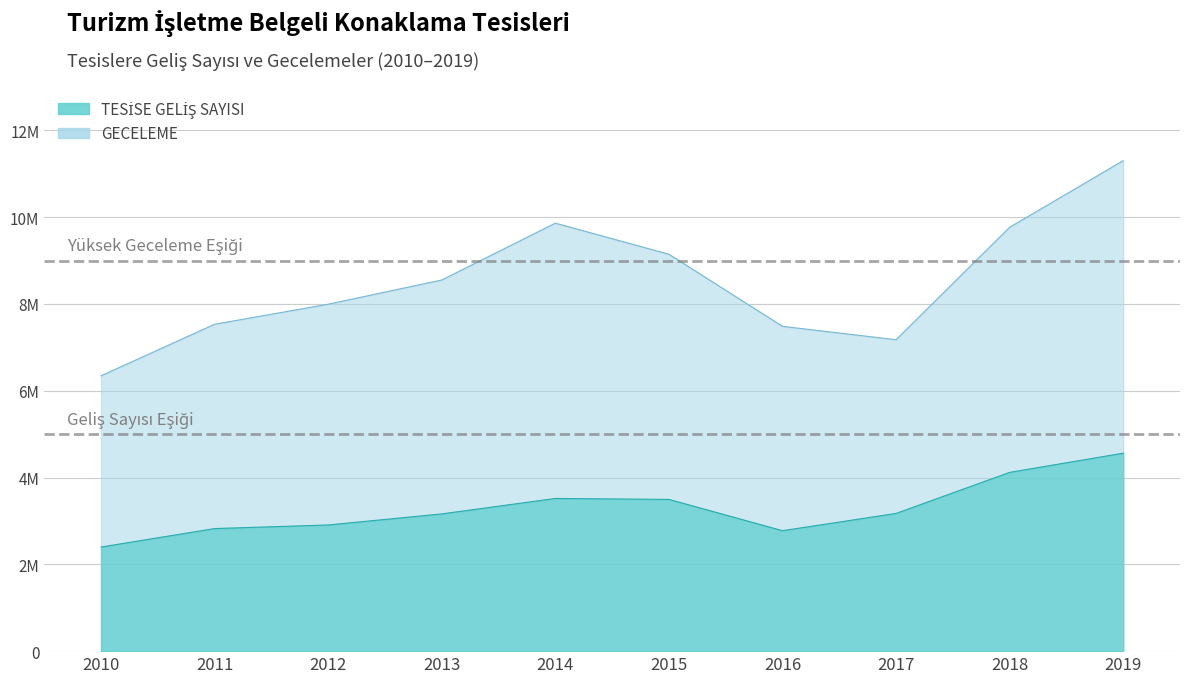

Reading left to right, extract all data points from this chart.

TESİSE GELİŞ SAYISI: 2010=2398708	2011=2824527	2012=2907368	2013=3162358	2014=3518149	2015=3496644	2016=2775558	2017=3173381	2018=4119434	2019=4561709
GECELEME: 2010=6345432	2011=7532782	2012=7994855	2013=8552522	2014=9862462	2015=9145953	2016=7484847	2017=7176325	2018=9767435	2019=11302946